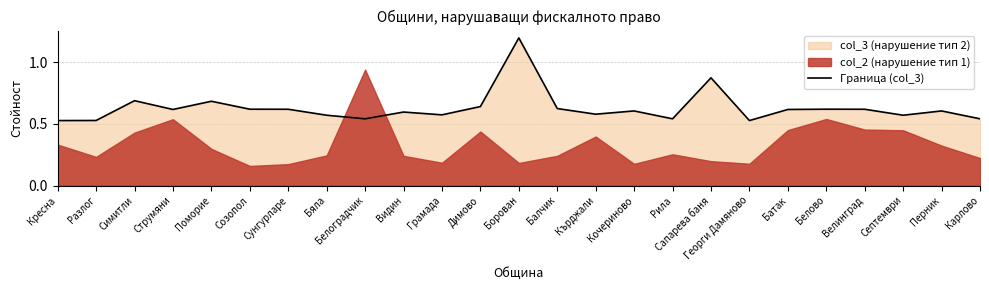

At which category does the data reach its first local peak?

Симитли